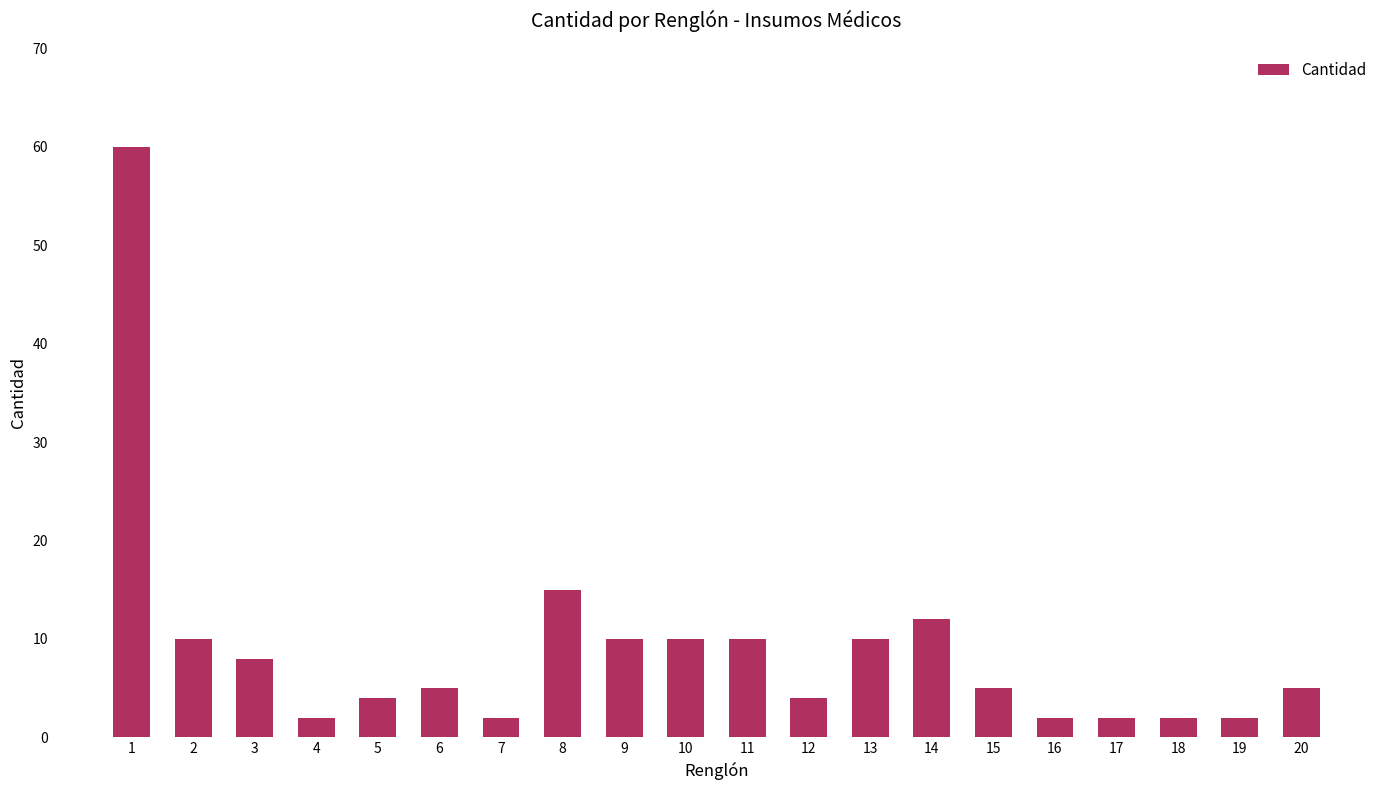

What is the difference between the maximum and minimum values?

58